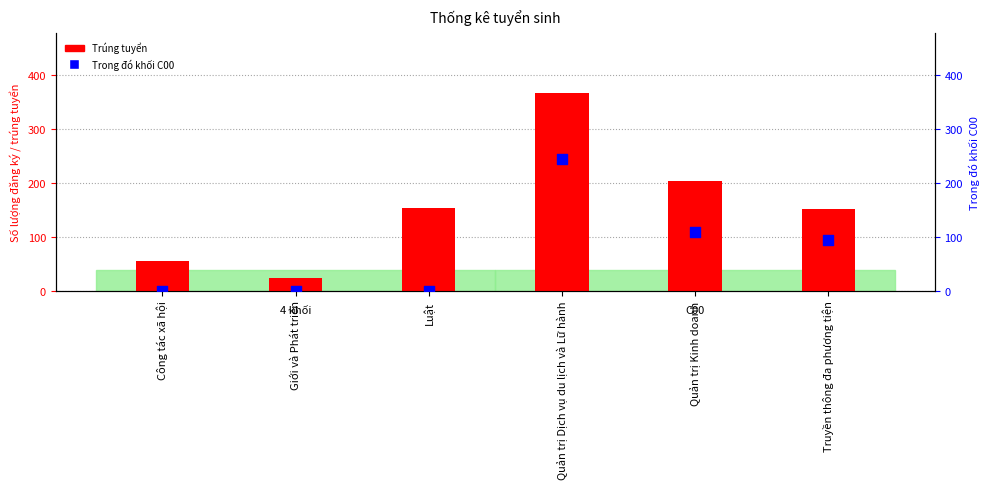

At which category is the sum across all series the highest?

Quản trị Dịch vụ du lịch và Lữ hành